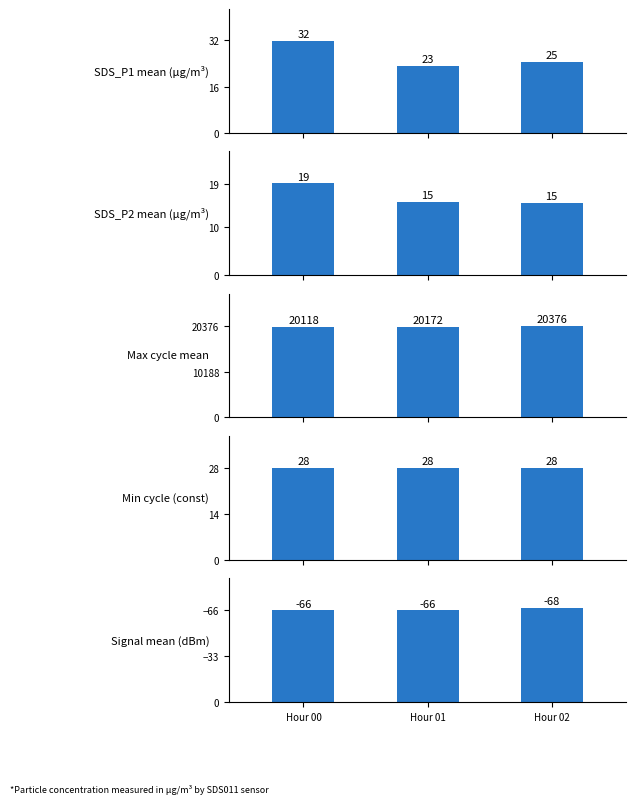

Is it true that Signal mean (dBm) equals -23.0 at Hour 01?

False